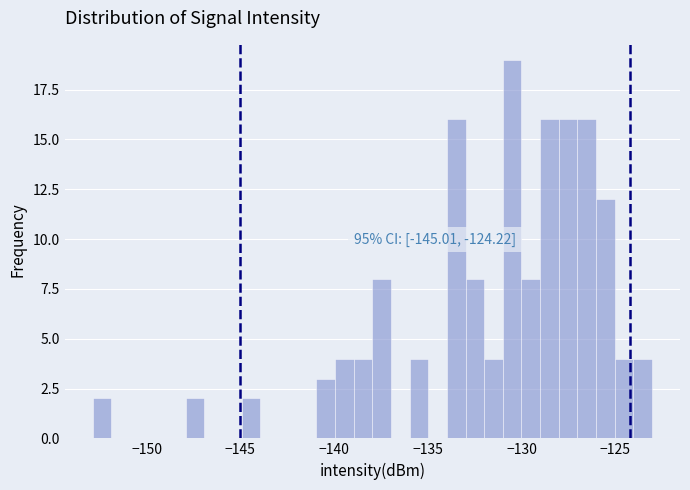

Read against the x-axis, roughly where is the centre of the tallest bar?

-130.5